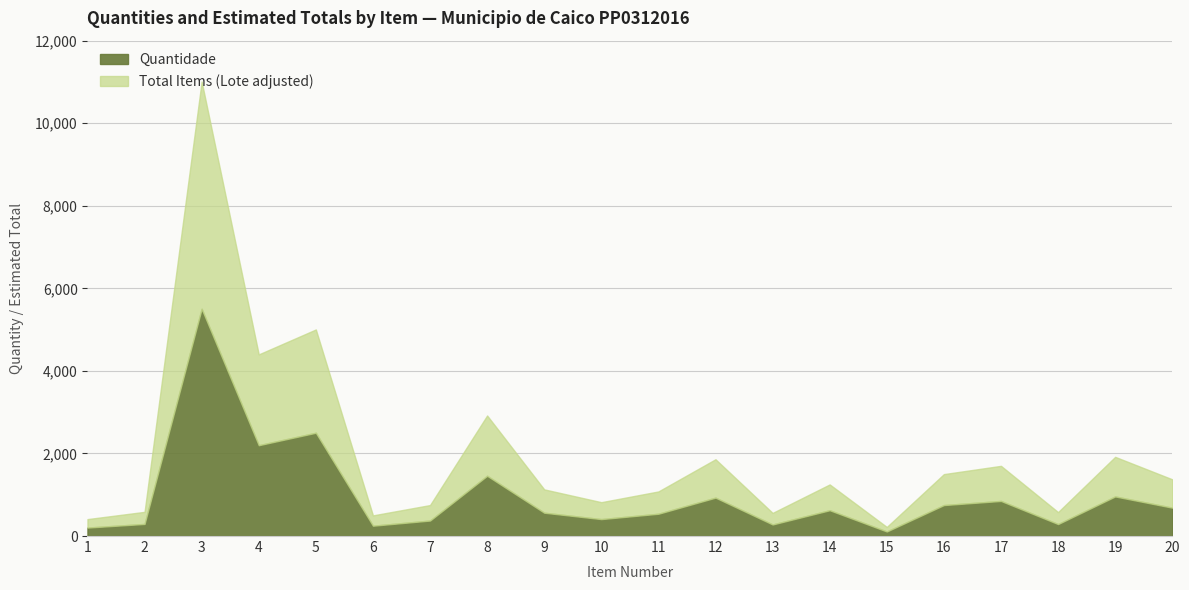

Read the Quantidade value at 20.

687